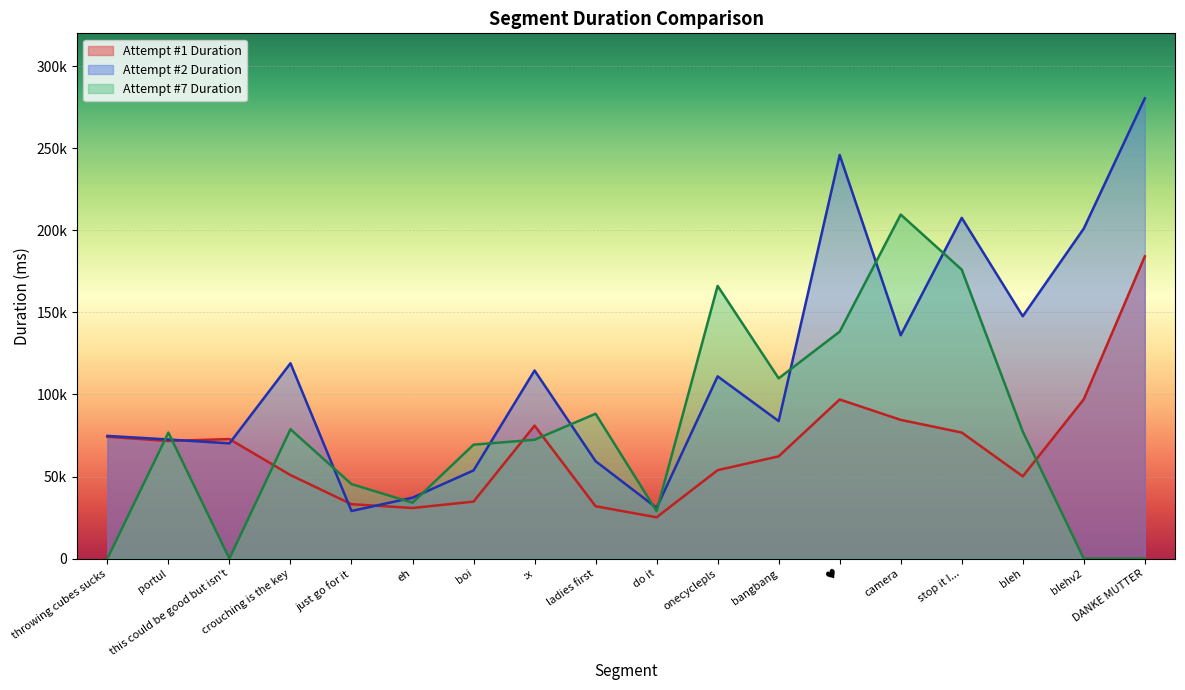

What is the highest value of the Attempt #1 Duration series?

184116